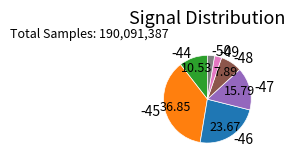

Does -44 account for over 50% of the chart?

No